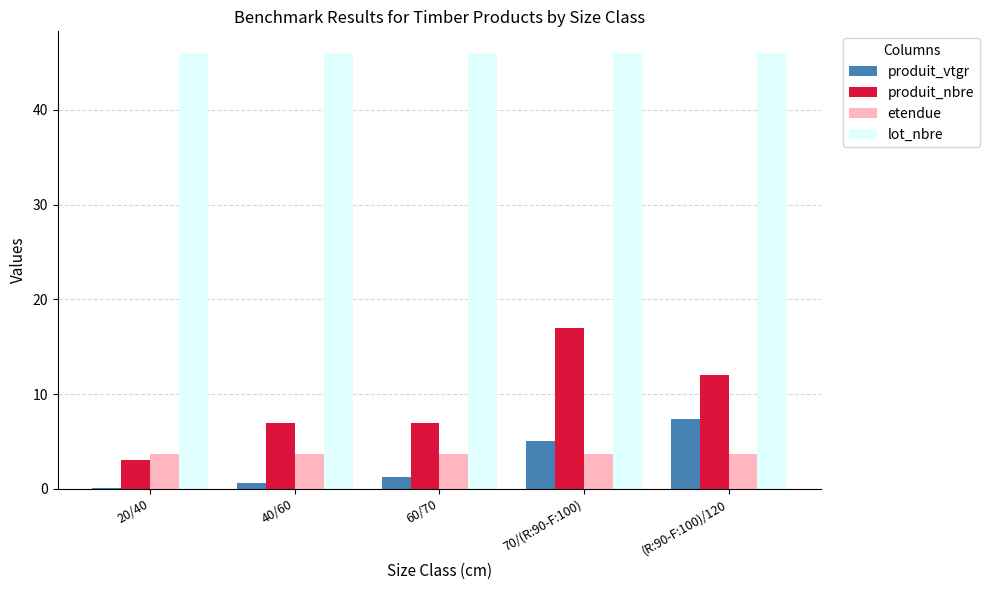

What is the total value across all series at (R:90-F:100)/120?

69.1